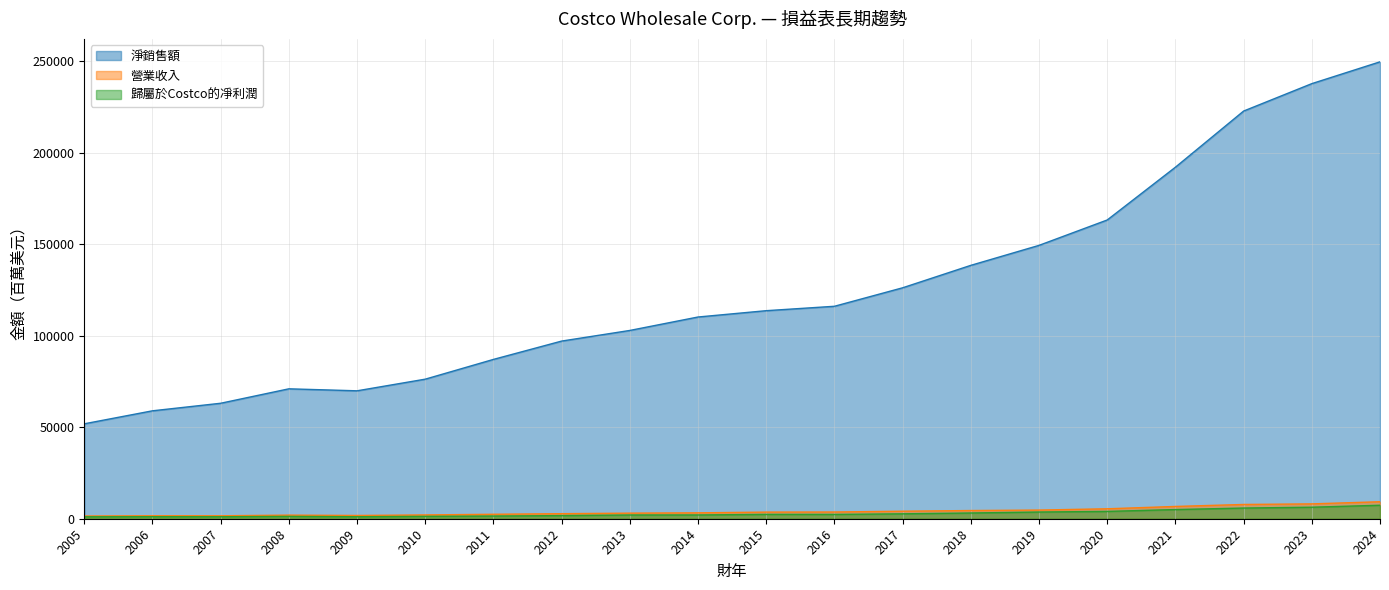

Rank the series by their maximum value, from highest to lowest.

淨銷售額, 營業收入, 歸屬於Costco的凈利潤